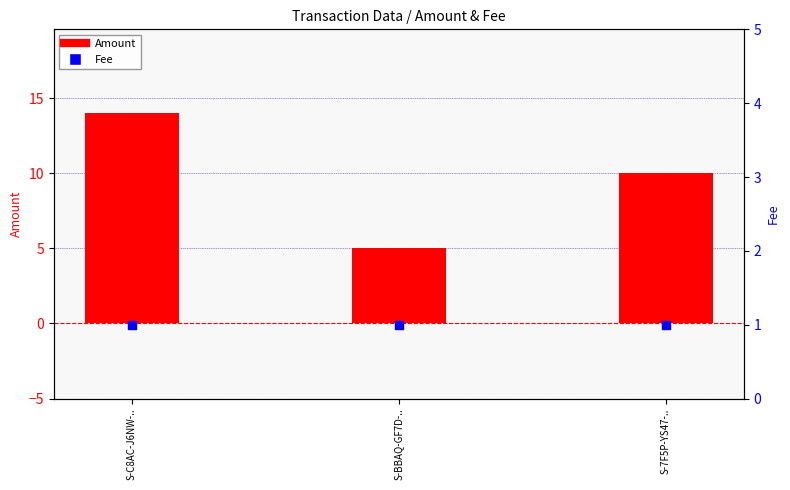

What are all the series names shown in the legend?

Amount, Fee